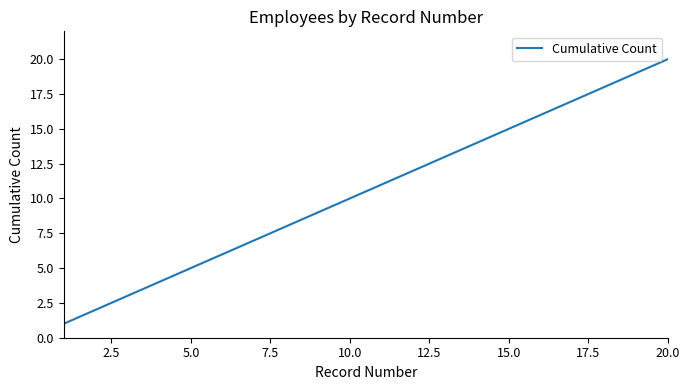

What is the difference between the maximum and minimum values?

19